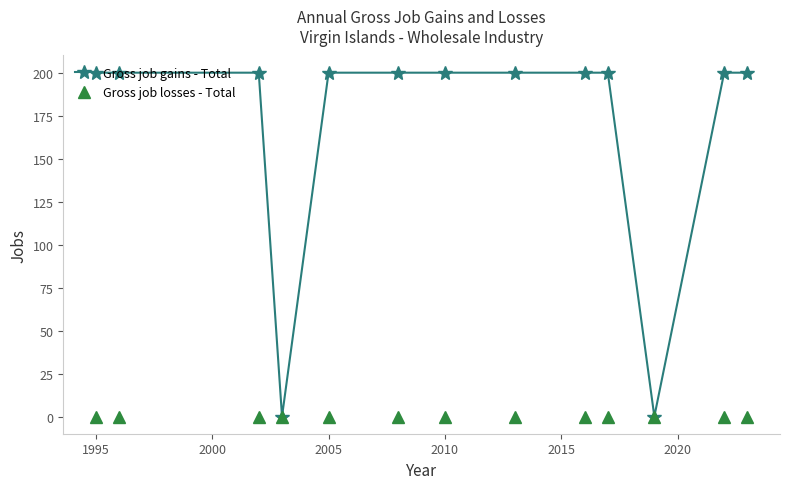

What is the value of the Gross job gains - Total point at the 5th from the left?

200